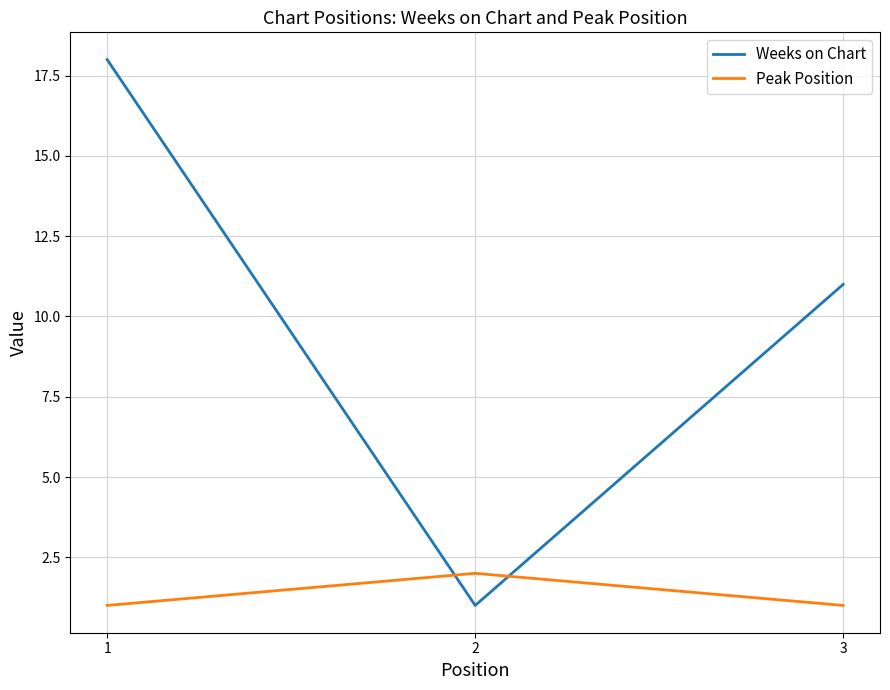

What is the maximum value for Weeks on Chart?

18